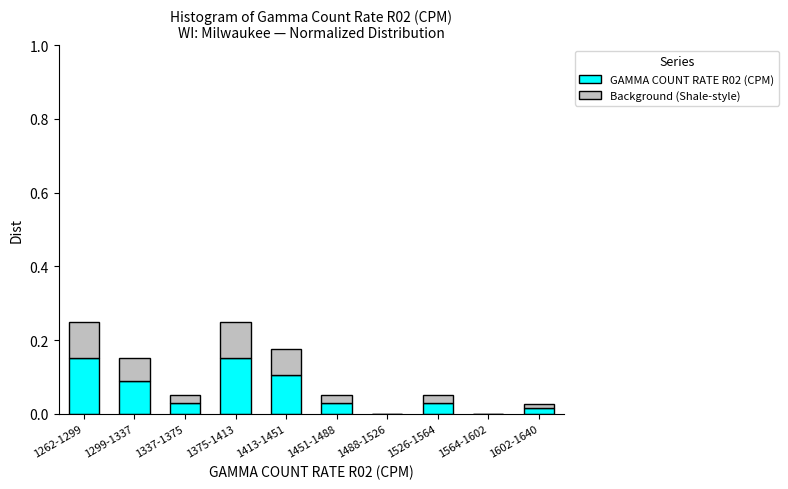

The GAMMA COUNT RATE R02 (CPM) series shows 0.0 at 1602-1640. True or false?

True